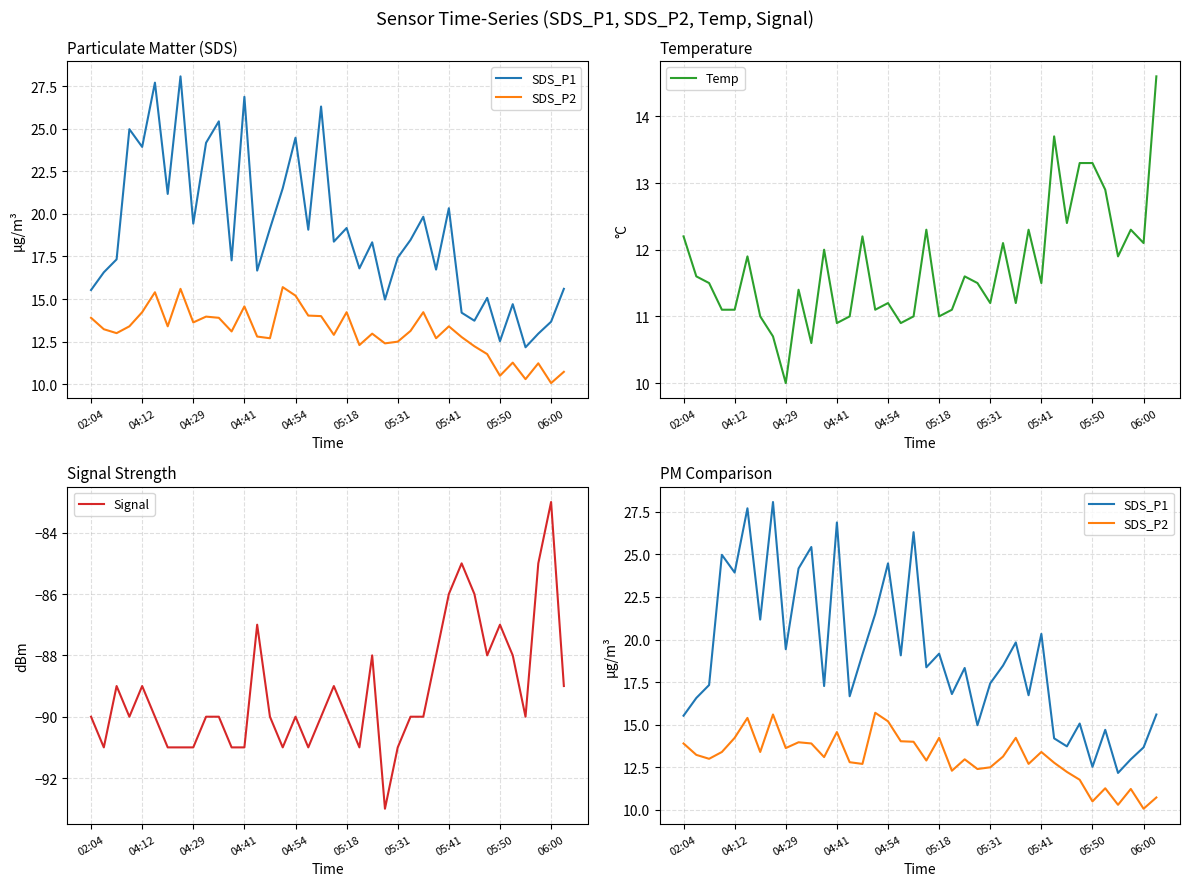

True or false: SDS_P2 and SDS_P1 cross at least once.

False